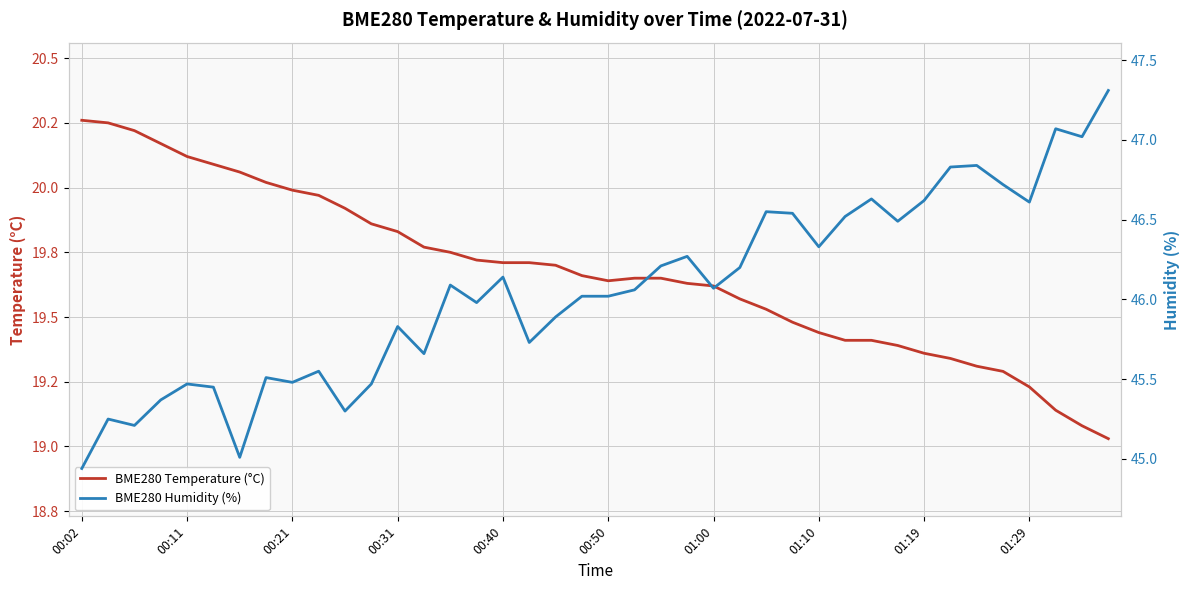

The BME280 Humidity (%) series shows 45.5 at 11. True or false?

True